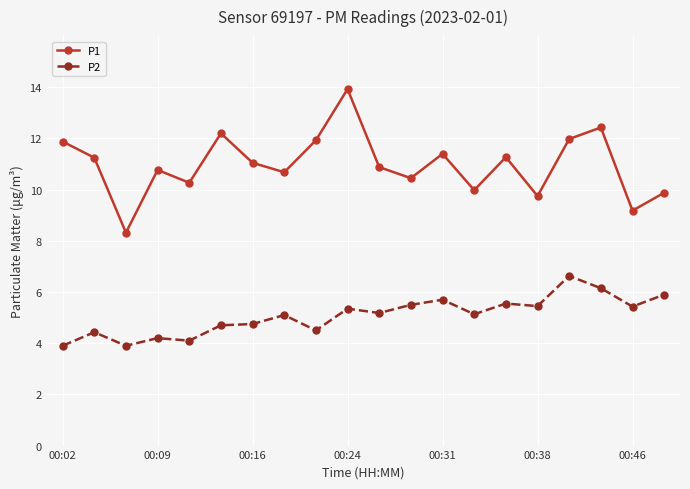

In P2, how many points are lower than both neighbors (excluding endpoints)?

7